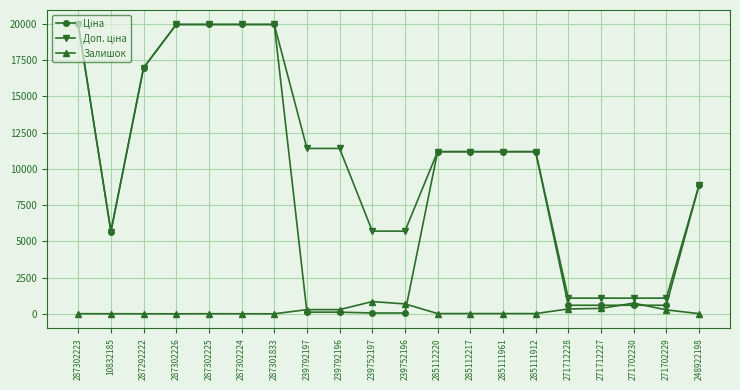

What is the average value of the Залишок series?

196.1